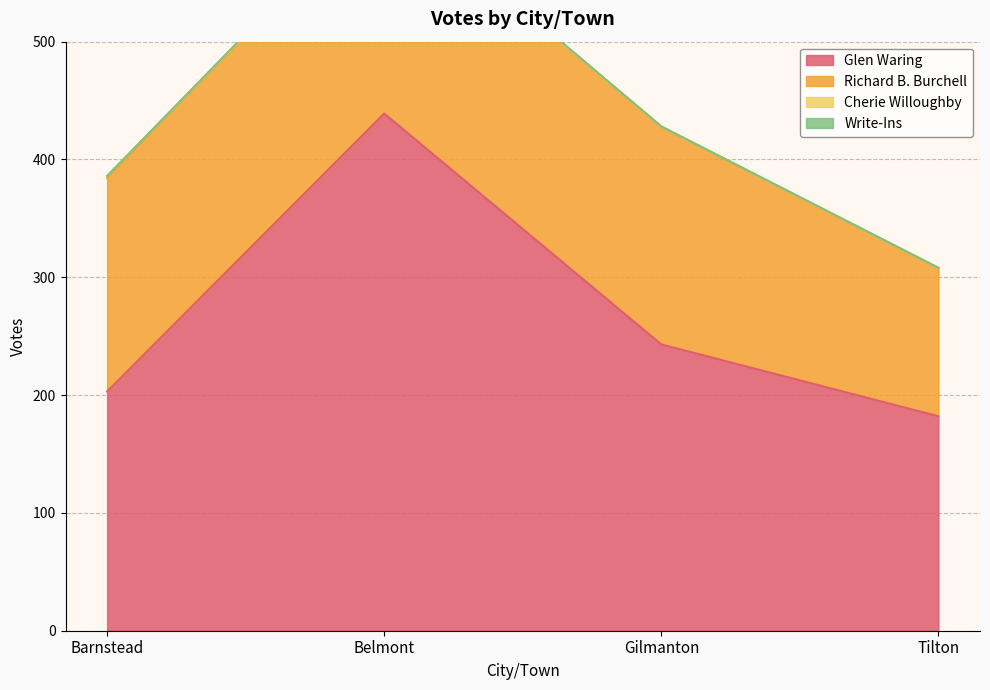

Is it true that Glen Waring equals 202 at Belmont?

False